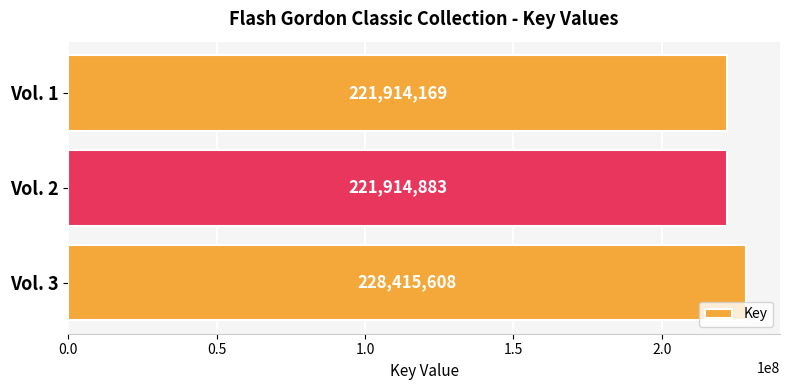

Are the bars grouped side by side (vs. stacked)?

No